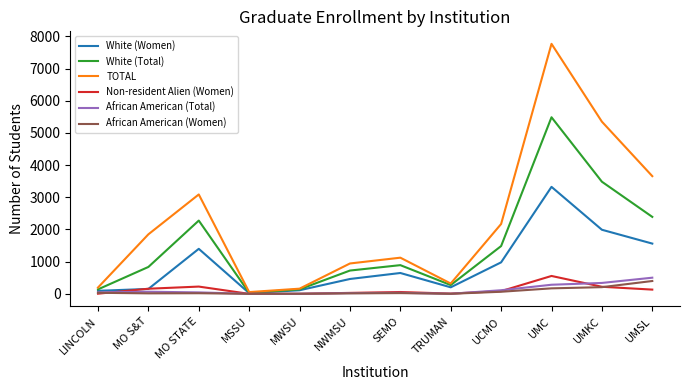

Where is TOTAL nearest to the value 3912?

UMSL